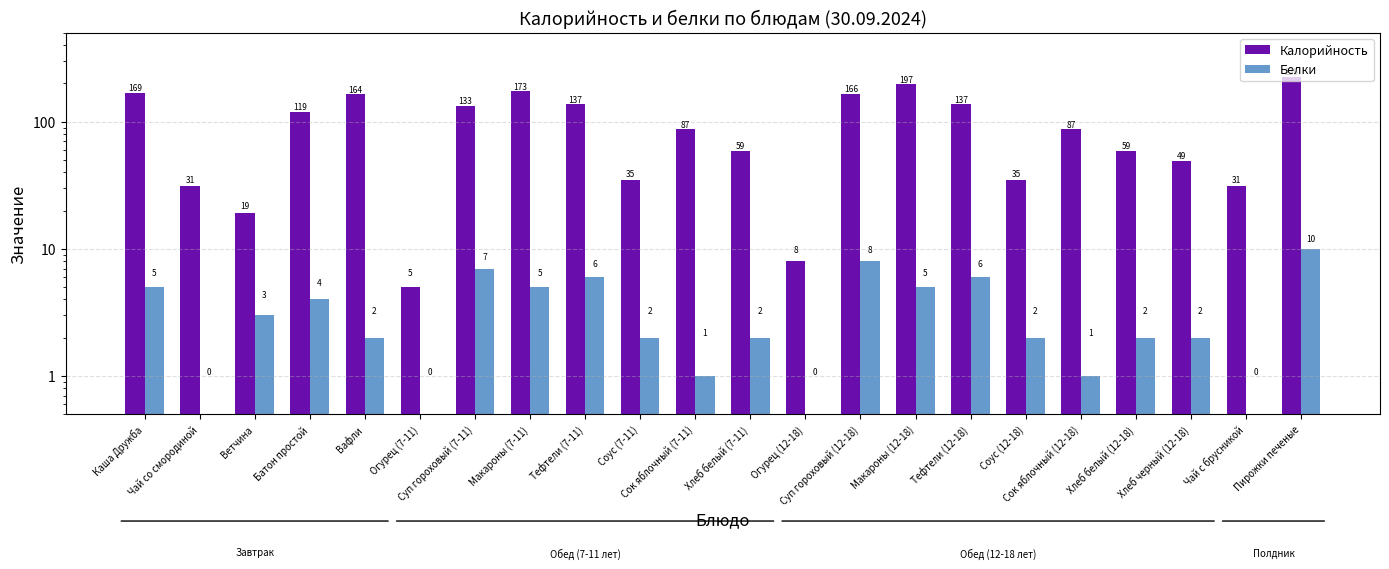

What is the maximum value shown in the chart?

226